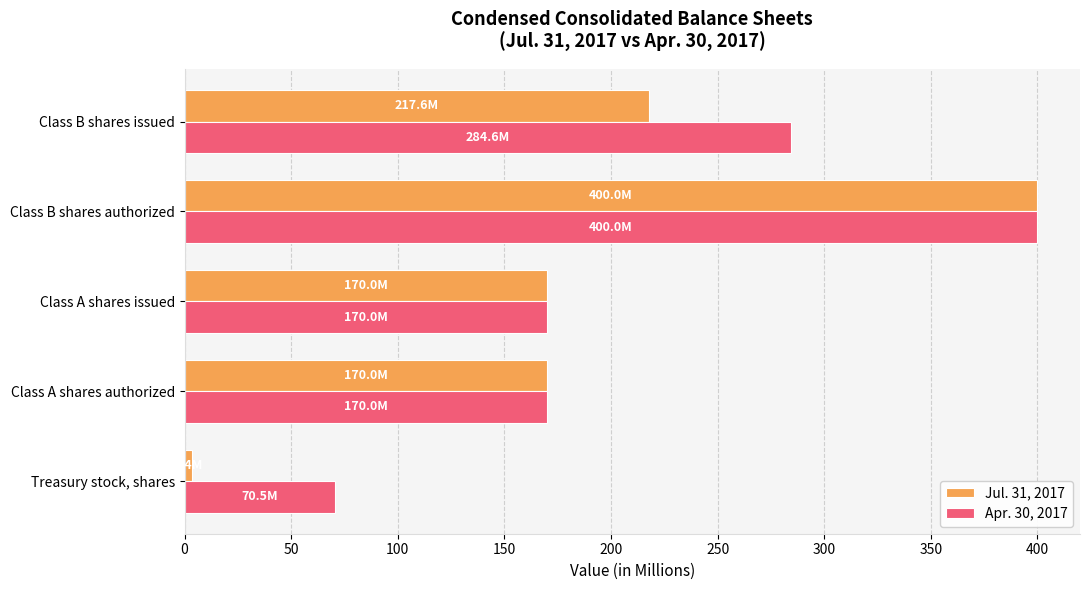

Which label corresponds to the largest value in the chart?

Class B shares authorized